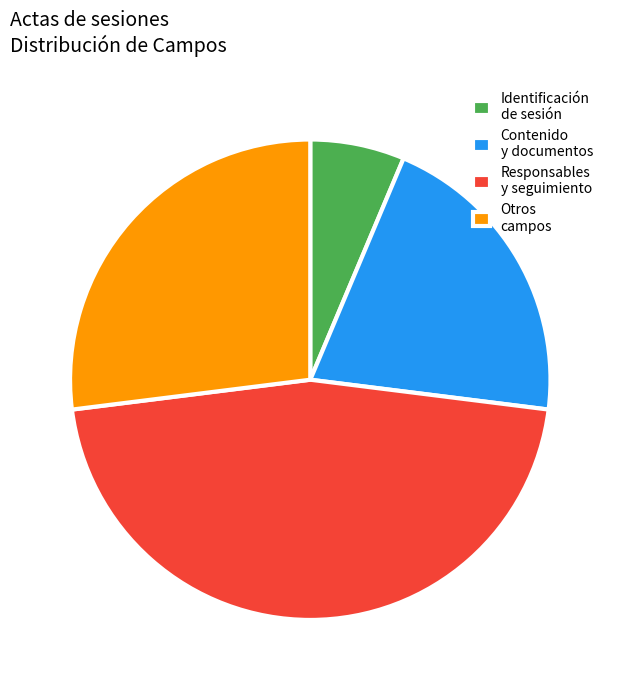

Which has a higher value, Responsables y seguimiento or Identificación de sesión?

Responsables y seguimiento